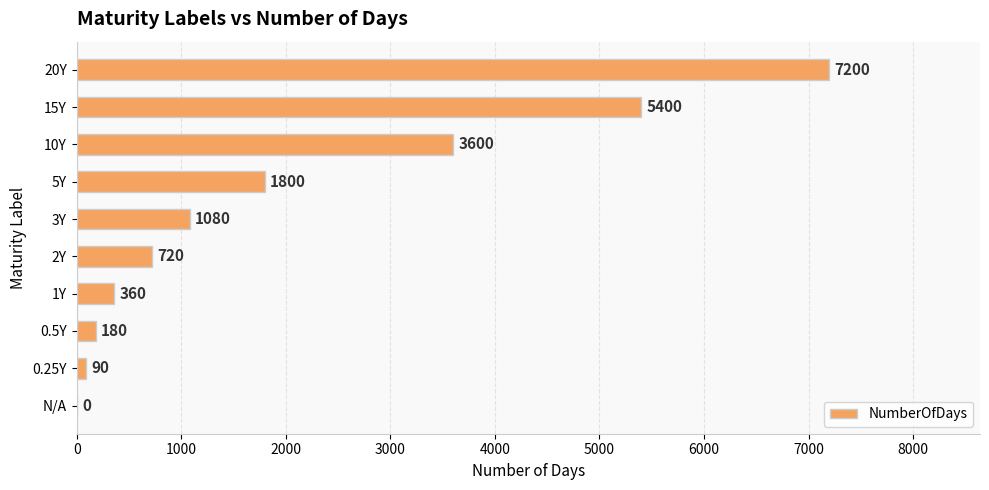

The value at 0.25Y is 90. True or false?

True